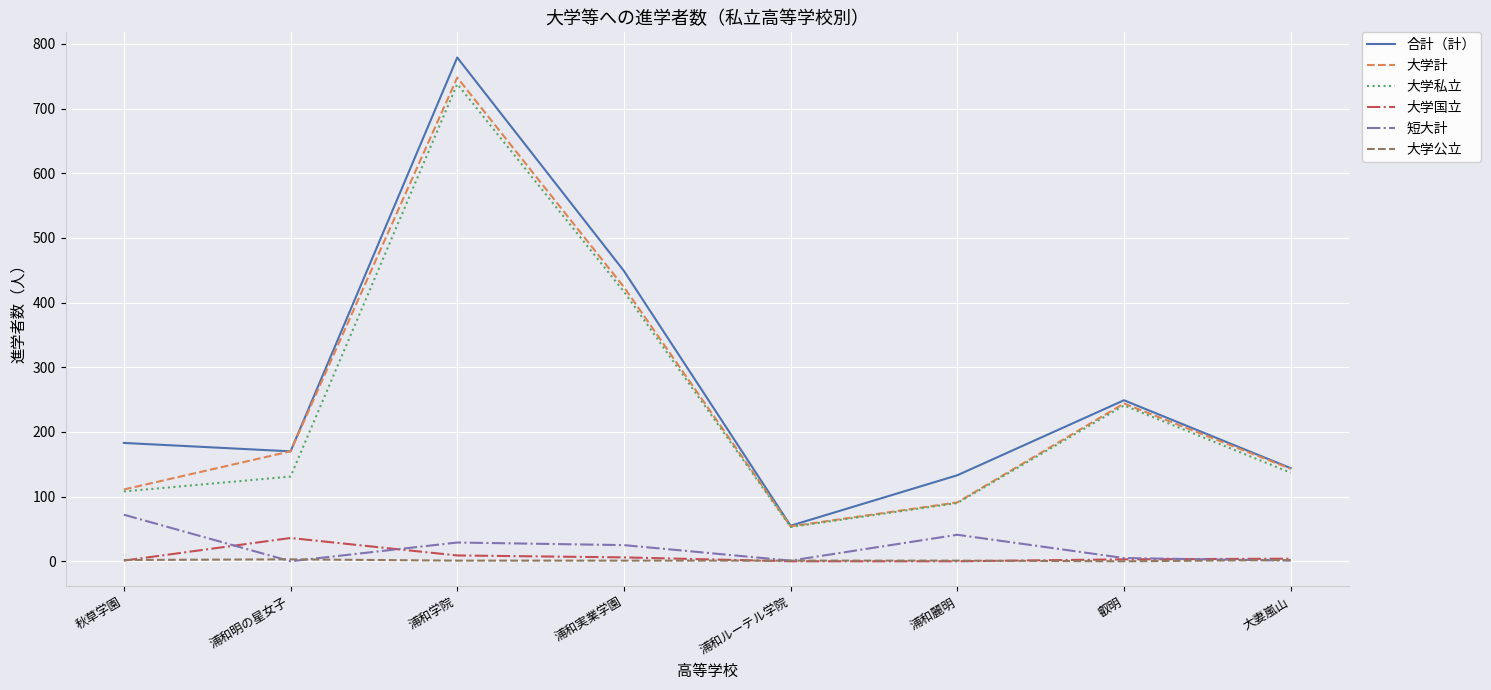

At which category is the sum across all series the highest?

浦和学院